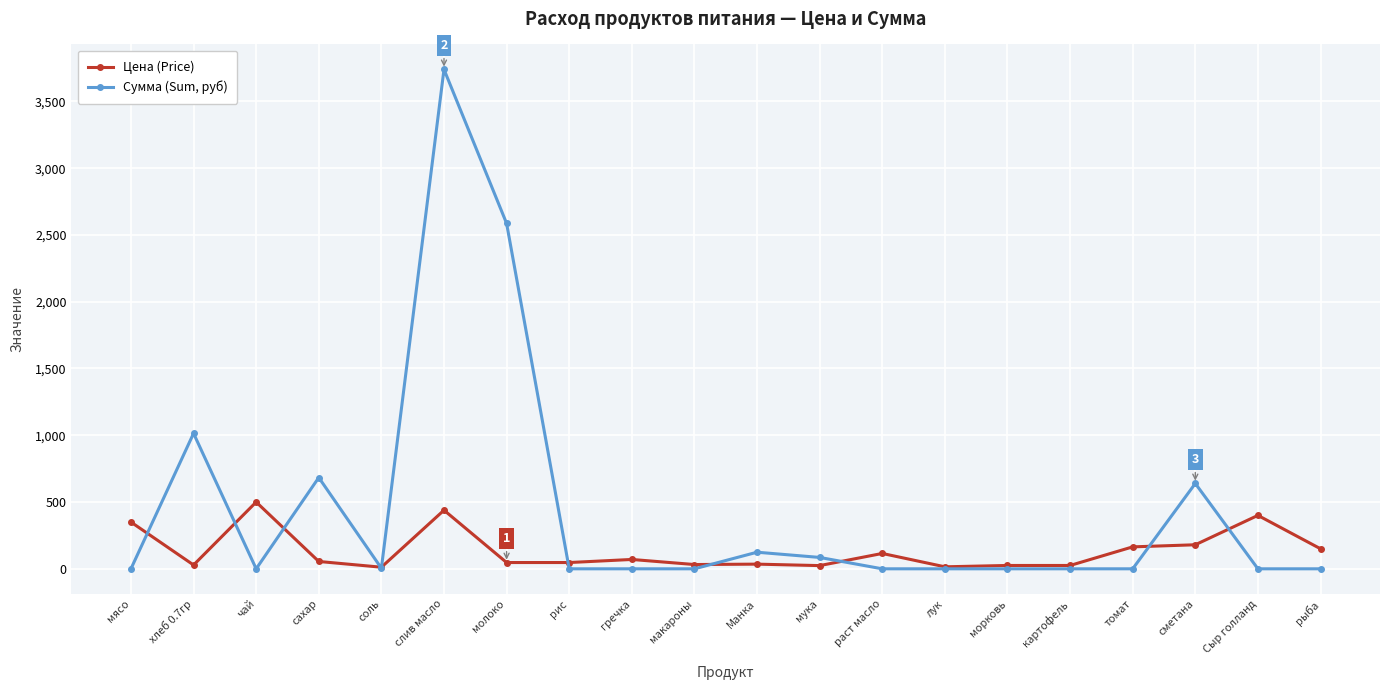

What is the difference between the highest and lowest values at слив масло?

3300.5